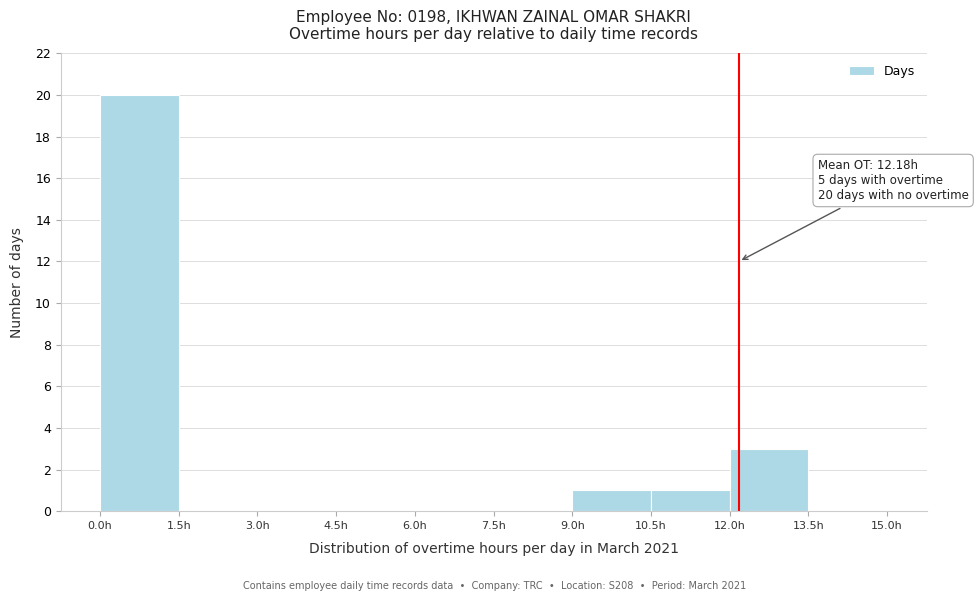

Which range on the x-axis has the tallest bar?

0.0 to 1.5